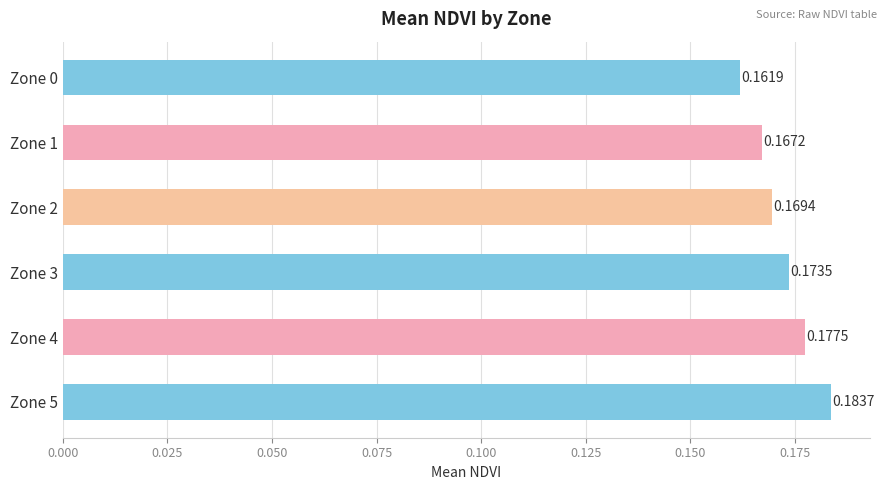

List the labels in order of value, largest first.

Zone 5, Zone 4, Zone 3, Zone 2, Zone 1, Zone 0